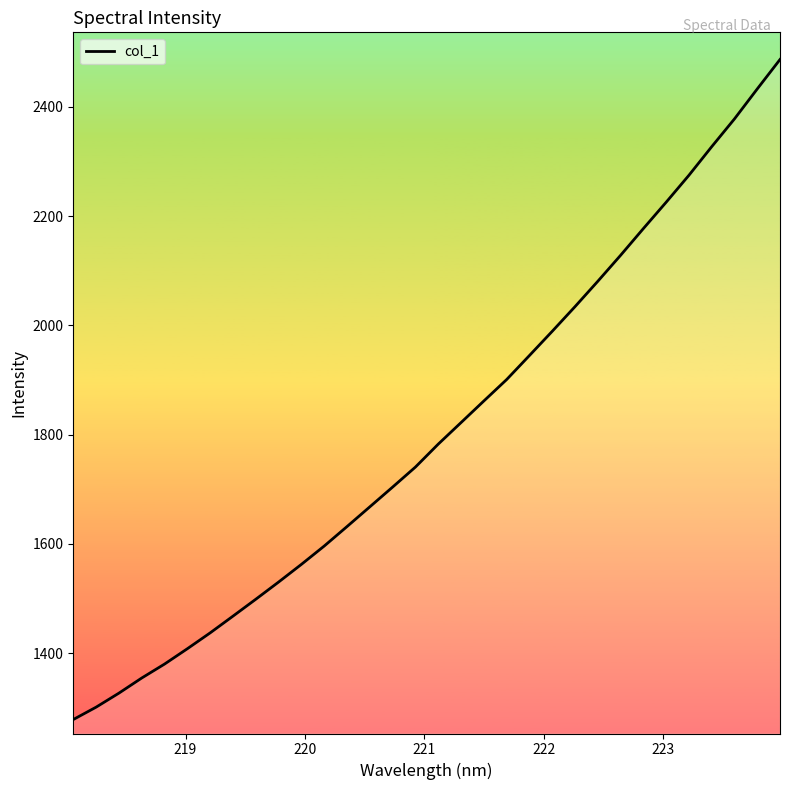

Is this an area chart (filled region under the line)?

No